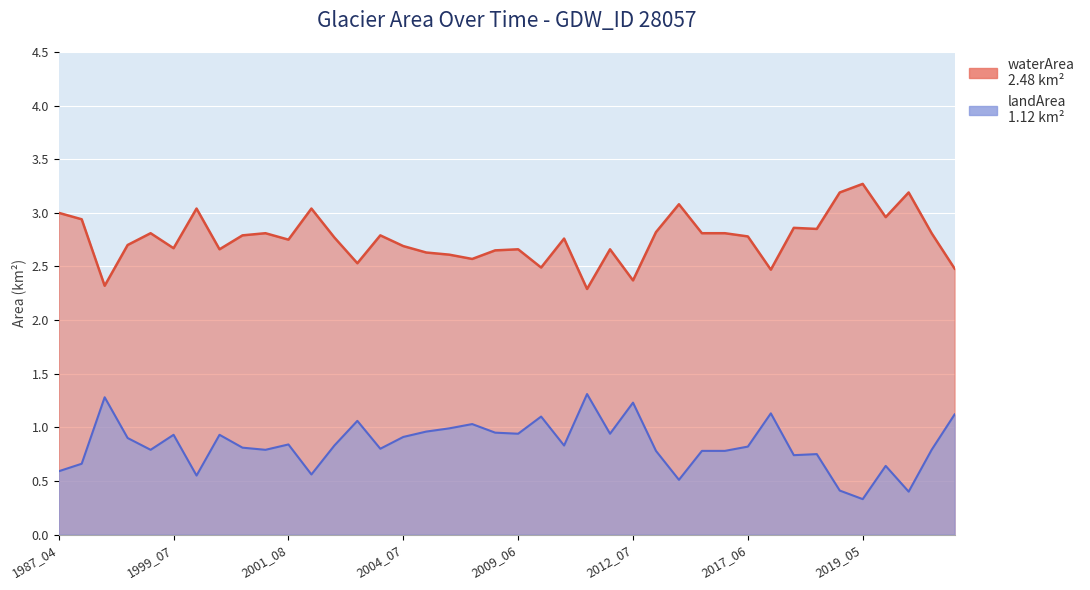

At which category is the sum across all series the highest?

1988_05